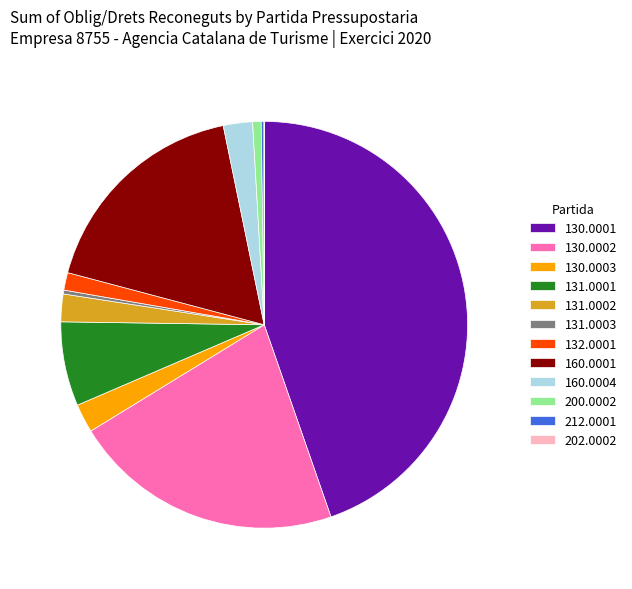

Between 130.0002 and 200.0002, which is larger?

130.0002